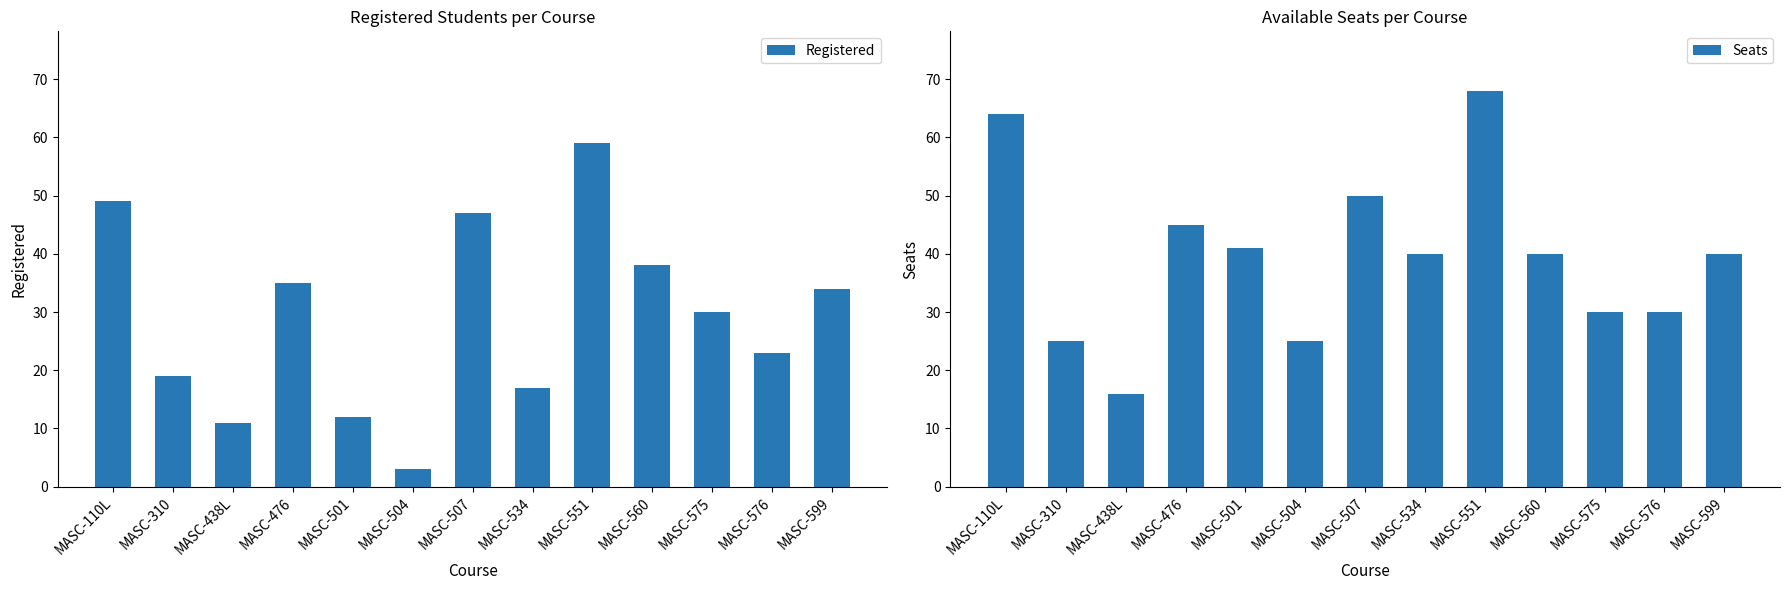

Is it true that Seats equals 9 at MASC-534?

False